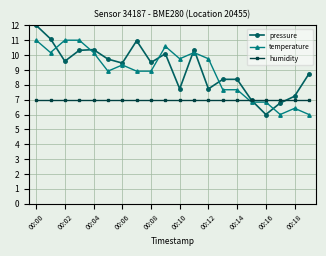

List the series in order of their peak value, highest first.

pressure, temperature, humidity